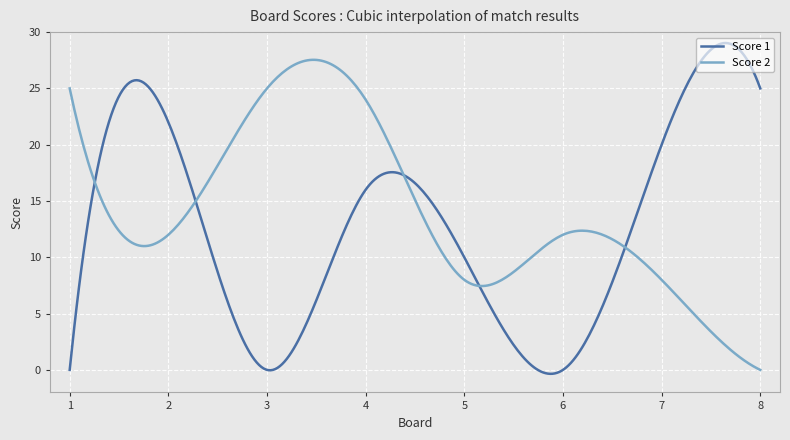

What are all the series names shown in the legend?

Score 1, Score 2